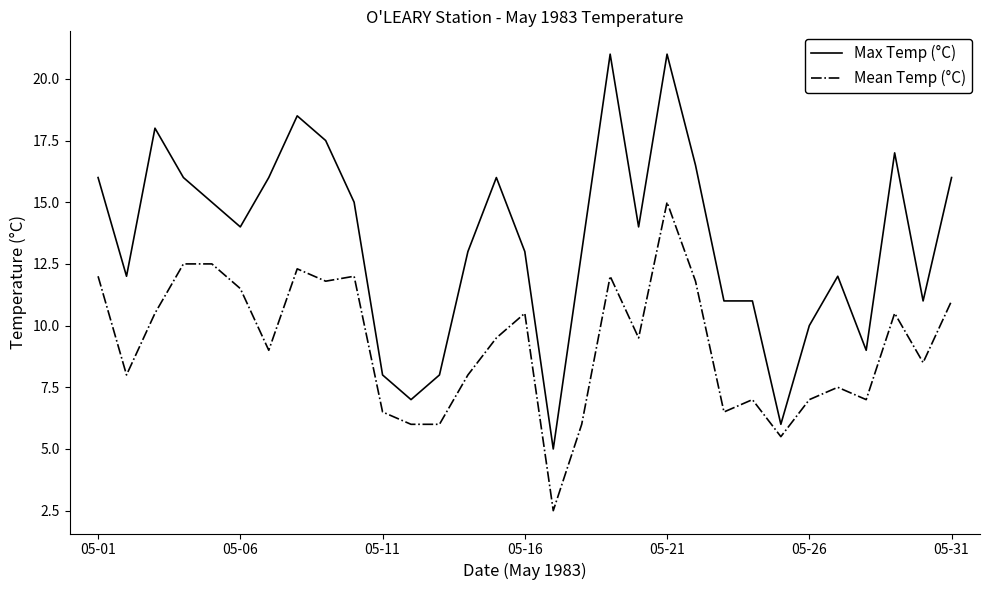

True or false: Mean Temp (°C) and Max Temp (°C) cross at least once.

False